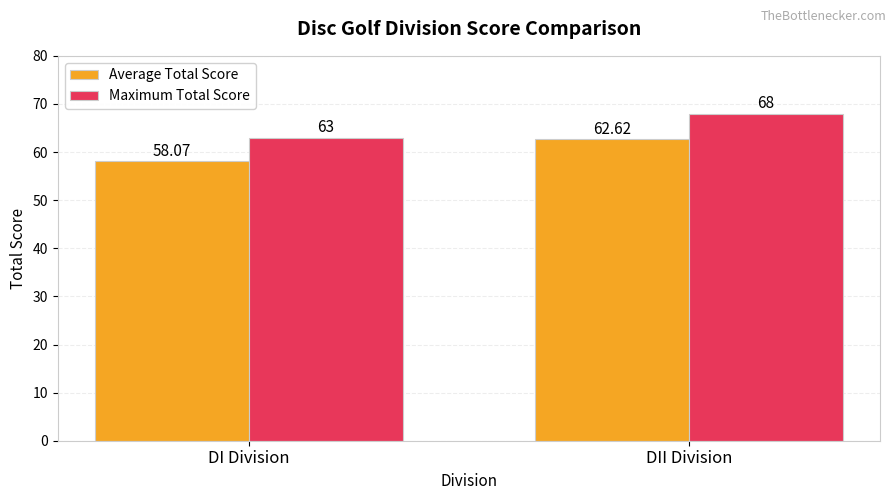

What is the sum of the Maximum Total Score values at DII Division and DI Division?

131.0